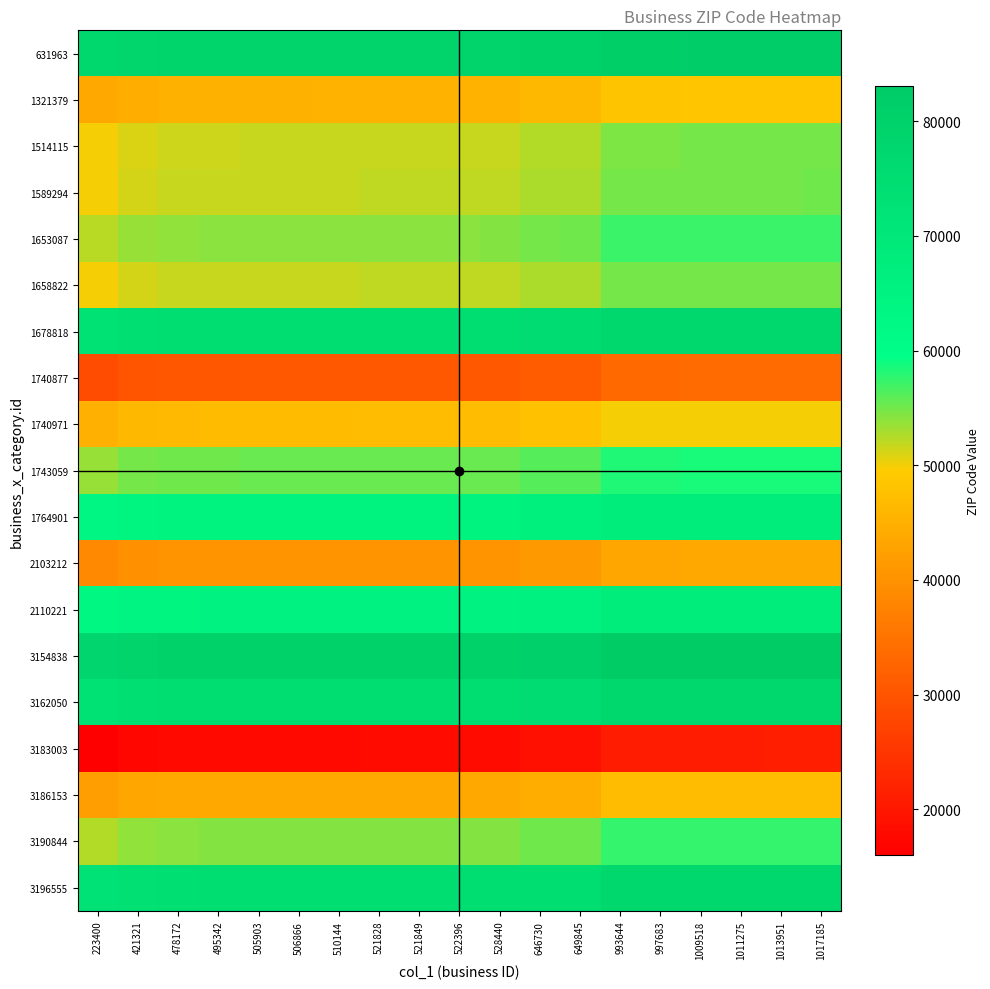

Reading left to right, extract all data points from this chart.

631963: 223400=77073.0	421321=78319.7	478172=78677.8	495342=78785.9	505903=78852.5	506866=78858.5	510144=78879.2	521828=78952.8	521849=78952.9	522396=78956.4	528440=78994.4	646730=79739.5	649845=79759.1	993644=81924.7	997683=81950.2	1009518=82024.7	1011275=82035.8	1013951=82052.6	1017185=82073.0
1321379: 223400=43537.0	421321=44783.7	478172=45141.8	495342=45249.9	505903=45316.5	506866=45322.5	510144=45343.2	521828=45416.8	521849=45416.9	522396=45420.4	528440=45458.4	646730=46203.5	649845=46223.1	993644=48388.7	997683=48414.2	1009518=48488.7	1011275=48499.8	1013951=48516.6	1017185=48537.0
1514115: 223400=49854.0	421321=51100.7	478172=51458.8	495342=51566.9	505903=51633.5	506866=51639.5	510144=51660.2	521828=51733.8	521849=51733.9	522396=51737.4	528440=51775.4	646730=52520.5	649845=52540.1	993644=54705.7	997683=54731.2	1009518=54805.7	1011275=54816.8	1013951=54833.6	1017185=54854.0
1589294: 223400=50036.0	421321=51282.7	478172=51640.8	495342=51748.9	505903=51815.5	506866=51821.5	510144=51842.2	521828=51915.8	521849=51915.9	522396=51919.4	528440=51957.4	646730=52702.5	649845=52722.1	993644=54887.7	997683=54913.2	1009518=54987.7	1011275=54998.8	1013951=55015.6	1017185=55036.0
1653087: 223400=52353.0	421321=53599.7	478172=53957.8	495342=54065.9	505903=54132.5	506866=54138.5	510144=54159.2	521828=54232.8	521849=54232.9	522396=54236.4	528440=54274.4	646730=55019.5	649845=55039.1	993644=57204.7	997683=57230.2	1009518=57304.7	1011275=57315.8	1013951=57332.6	1017185=57353.0
1658822: 223400=50022.0	421321=51268.7	478172=51626.8	495342=51734.9	505903=51801.5	506866=51807.5	510144=51828.2	521828=51901.8	521849=51901.9	522396=51905.4	528440=51943.4	646730=52688.5	649845=52708.1	993644=54873.7	997683=54899.2	1009518=54973.7	1011275=54984.8	1013951=55001.6	1017185=55022.0
1678818: 223400=72762.0	421321=74008.7	478172=74366.8	495342=74474.9	505903=74541.5	506866=74547.5	510144=74568.2	521828=74641.8	521849=74641.9	522396=74645.4	528440=74683.4	646730=75428.5	649845=75448.1	993644=77613.7	997683=77639.2	1009518=77713.7	1011275=77724.8	1013951=77741.6	1017185=77762.0
1740877: 223400=28655.0	421321=29901.7	478172=30259.8	495342=30367.9	505903=30434.5	506866=30440.5	510144=30461.2	521828=30534.8	521849=30534.9	522396=30538.4	528440=30576.4	646730=31321.5	649845=31341.1	993644=33506.7	997683=33532.2	1009518=33606.7	1011275=33617.8	1013951=33634.6	1017185=33655.0
1740971: 223400=45044.0	421321=46290.7	478172=46648.8	495342=46756.9	505903=46823.5	506866=46829.5	510144=46850.2	521828=46923.8	521849=46923.9	522396=46927.4	528440=46965.4	646730=47710.5	649845=47730.1	993644=49895.7	997683=49921.2	1009518=49995.7	1011275=50006.8	1013951=50023.6	1017185=50044.0
1743059: 223400=53545.0	421321=54791.7	478172=55149.8	495342=55257.9	505903=55324.5	506866=55330.5	510144=55351.2	521828=55424.8	521849=55424.9	522396=55428.4	528440=55466.4	646730=56211.5	649845=56231.1	993644=58396.7	997683=58422.2	1009518=58496.7	1011275=58507.8	1013951=58524.6	1017185=58545.0
1764901: 223400=63376.0	421321=64622.7	478172=64980.8	495342=65088.9	505903=65155.5	506866=65161.5	510144=65182.2	521828=65255.8	521849=65255.9	522396=65259.4	528440=65297.4	646730=66042.5	649845=66062.1	993644=68227.7	997683=68253.2	1009518=68327.7	1011275=68338.8	1013951=68355.6	1017185=68376.0
2103212: 223400=38572.0	421321=39818.7	478172=40176.8	495342=40284.9	505903=40351.5	506866=40357.5	510144=40378.2	521828=40451.8	521849=40451.9	522396=40455.4	528440=40493.4	646730=41238.5	649845=41258.1	993644=43423.7	997683=43449.2	1009518=43523.7	1011275=43534.8	1013951=43551.6	1017185=43572.0
2110221: 223400=63052.0	421321=64298.7	478172=64656.8	495342=64764.9	505903=64831.5	506866=64837.5	510144=64858.2	521828=64931.8	521849=64931.9	522396=64935.4	528440=64973.4	646730=65718.5	649845=65738.1	993644=67903.7	997683=67929.2	1009518=68003.7	1011275=68014.8	1013951=68031.6	1017185=68052.0
3154838: 223400=78039.0	421321=79285.7	478172=79643.8	495342=79751.9	505903=79818.5	506866=79824.5	510144=79845.2	521828=79918.8	521849=79918.9	522396=79922.4	528440=79960.4	646730=80705.5	649845=80725.1	993644=82890.7	997683=82916.2	1009518=82990.7	1011275=83001.8	1013951=83018.6	1017185=83039.0
3162050: 223400=72634.0	421321=73880.7	478172=74238.8	495342=74346.9	505903=74413.5	506866=74419.5	510144=74440.2	521828=74513.8	521849=74513.9	522396=74517.4	528440=74555.4	646730=75300.5	649845=75320.1	993644=77485.7	997683=77511.2	1009518=77585.7	1011275=77596.8	1013951=77613.6	1017185=77634.0
3183003: 223400=16023.0	421321=17269.7	478172=17627.8	495342=17735.9	505903=17802.5	506866=17808.5	510144=17829.2	521828=17902.8	521849=17902.9	522396=17906.4	528440=17944.4	646730=18689.5	649845=18709.1	993644=20874.7	997683=20900.2	1009518=20974.7	1011275=20985.8	1013951=21002.6	1017185=21023.0
3186153: 223400=42066.0	421321=43312.7	478172=43670.8	495342=43778.9	505903=43845.5	506866=43851.5	510144=43872.2	521828=43945.8	521849=43945.9	522396=43949.4	528440=43987.4	646730=44732.5	649845=44752.1	993644=46917.7	997683=46943.2	1009518=47017.7	1011275=47028.8	1013951=47045.6	1017185=47066.0
3190844: 223400=52544.0	421321=53790.7	478172=54148.8	495342=54256.9	505903=54323.5	506866=54329.5	510144=54350.2	521828=54423.8	521849=54423.9	522396=54427.4	528440=54465.4	646730=55210.5	649845=55230.1	993644=57395.7	997683=57421.2	1009518=57495.7	1011275=57506.8	1013951=57523.6	1017185=57544.0
3196555: 223400=72450.0	421321=73696.7	478172=74054.8	495342=74162.9	505903=74229.5	506866=74235.5	510144=74256.2	521828=74329.8	521849=74329.9	522396=74333.4	528440=74371.4	646730=75116.5	649845=75136.1	993644=77301.7	997683=77327.2	1009518=77401.7	1011275=77412.8	1013951=77429.6	1017185=77450.0